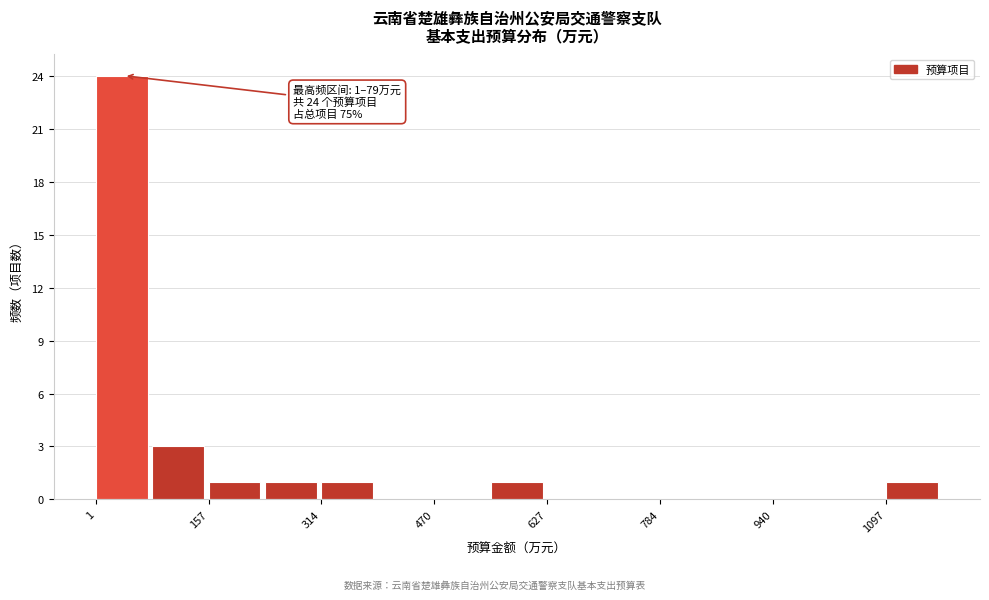

Around what value on the x-axis is the tallest bar? Give the approximate position of its centre, as read against the axis.

40